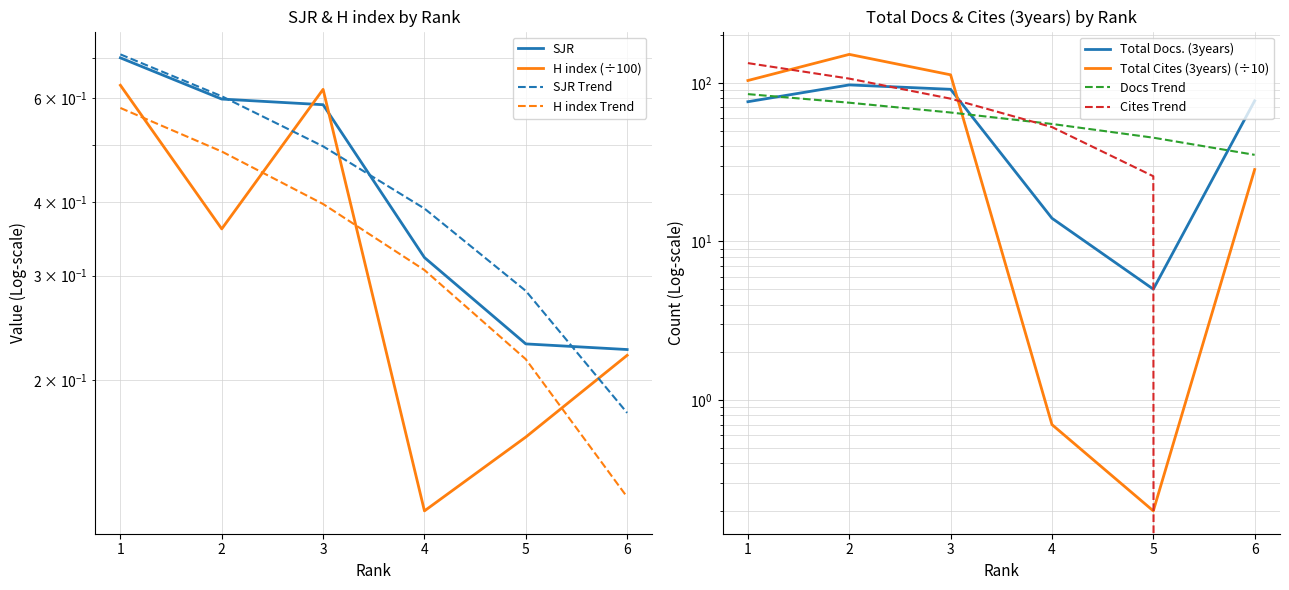

Which series changed the most between 1 and 6?

Total Cites (3years)